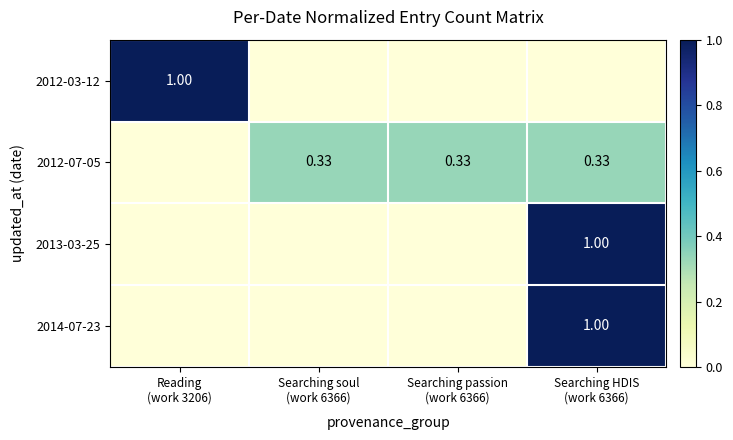

How many series are shown in this chart?

4